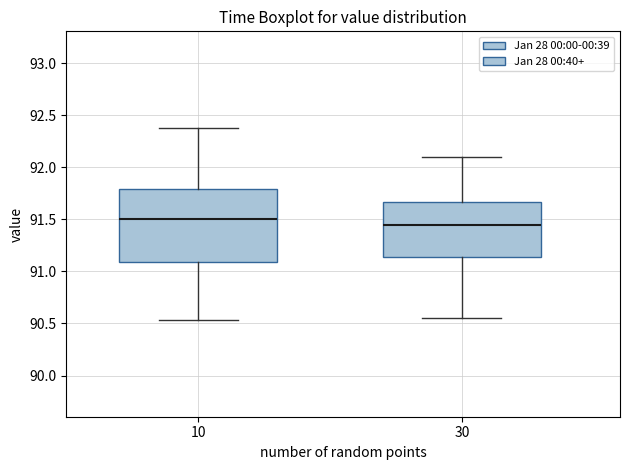

Reading left to right, transcribe this box plot: for each box, give where its median line is, the range the box spans, and where its two whiskers end, as read against the y-axis. The values are not printed on the chart, so give them approximately, as read against the axis.

10: median 91.50, box 91.10 to 91.80, whiskers 90.55 to 92.40
30: median 91.45, box 91.15 to 91.65, whiskers 90.55 to 92.10